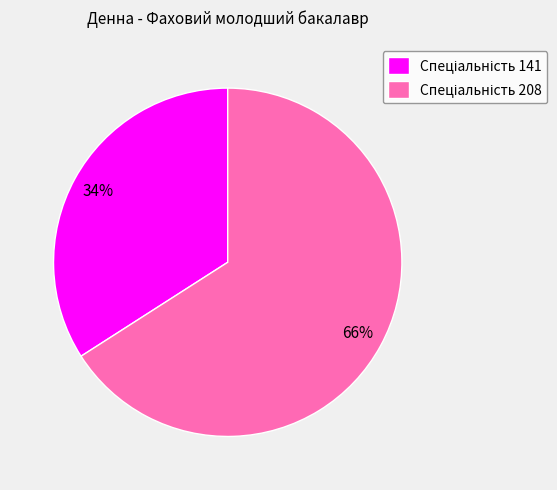

How many segments does this pie chart have?

2